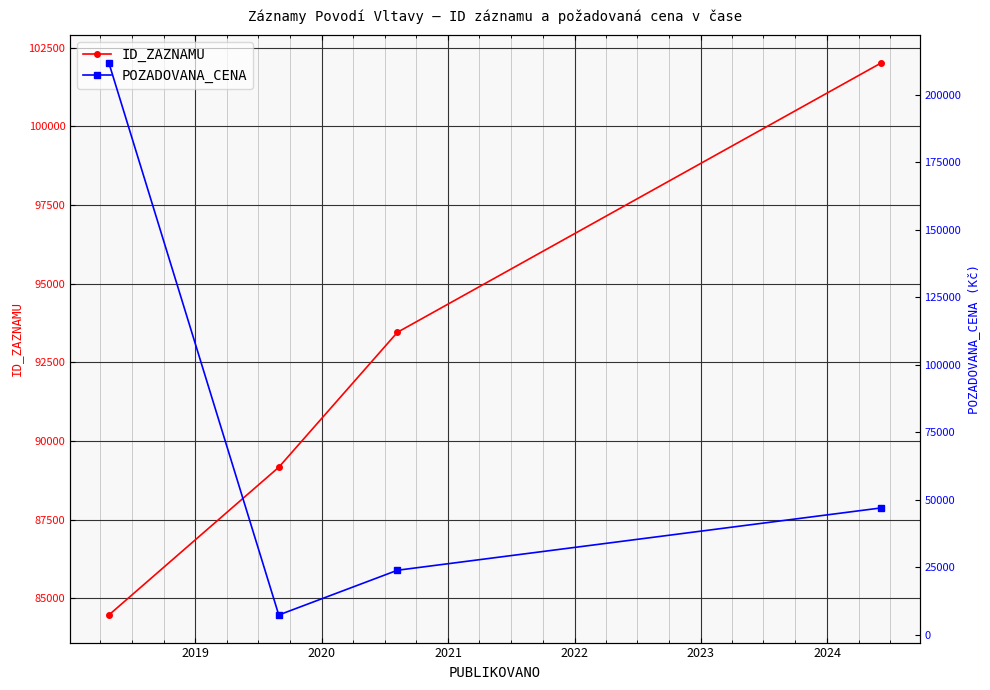

What is the smallest value displayed?

7350